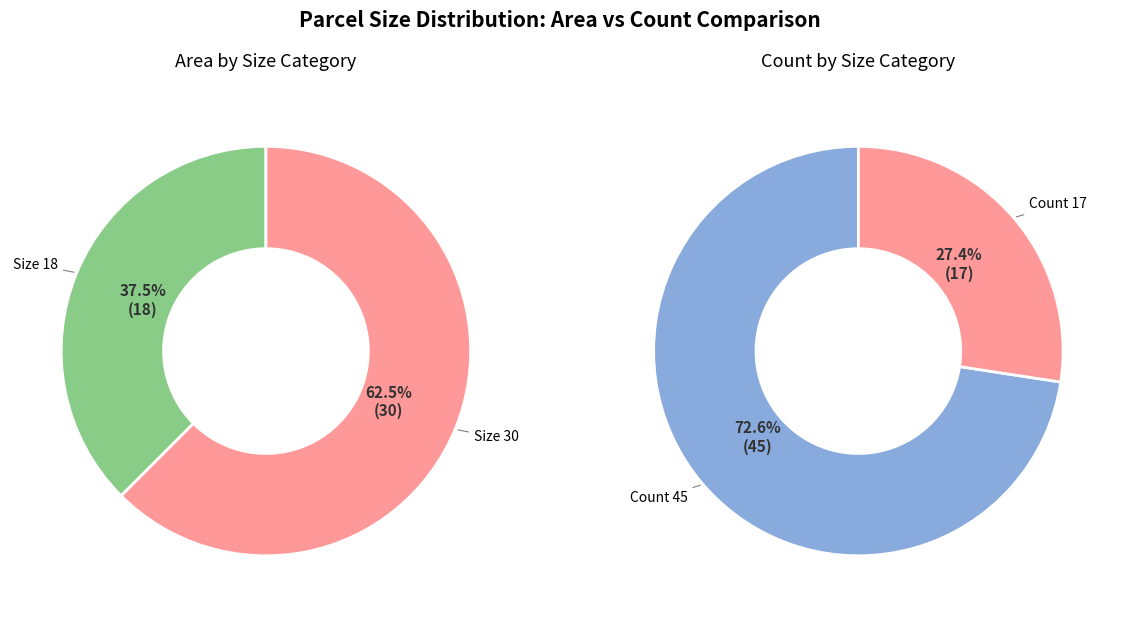

What percentage is NOT represented by 18?

62.5%